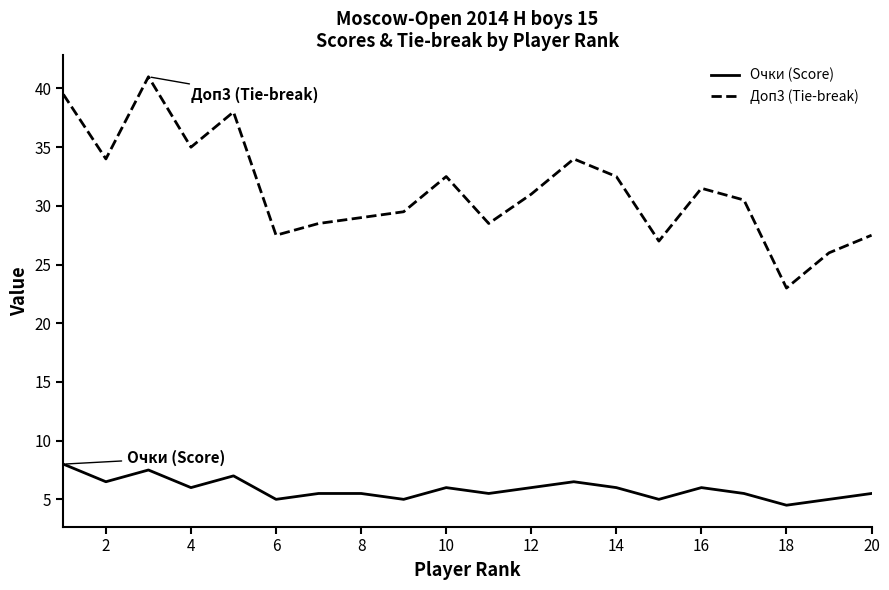

What is the minimum value shown in the chart?

4.5